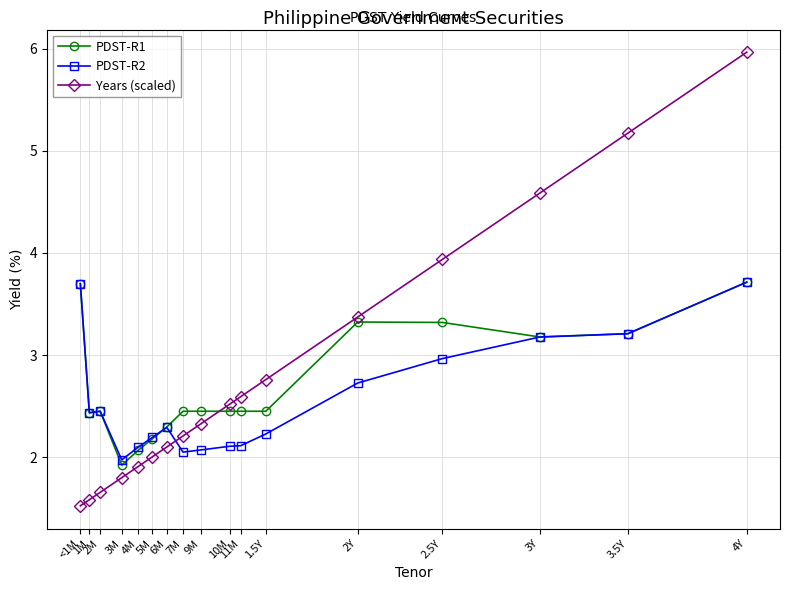

The value of PDST-R1 at 7M is 4.3. True or false?

False